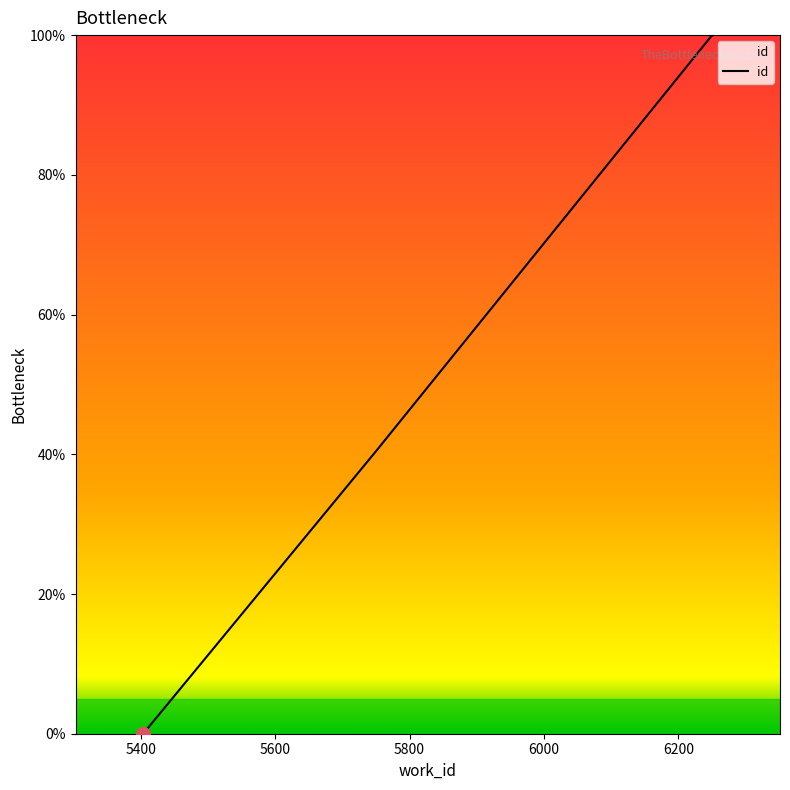

What is the difference between the maximum and minimum values?

100.0